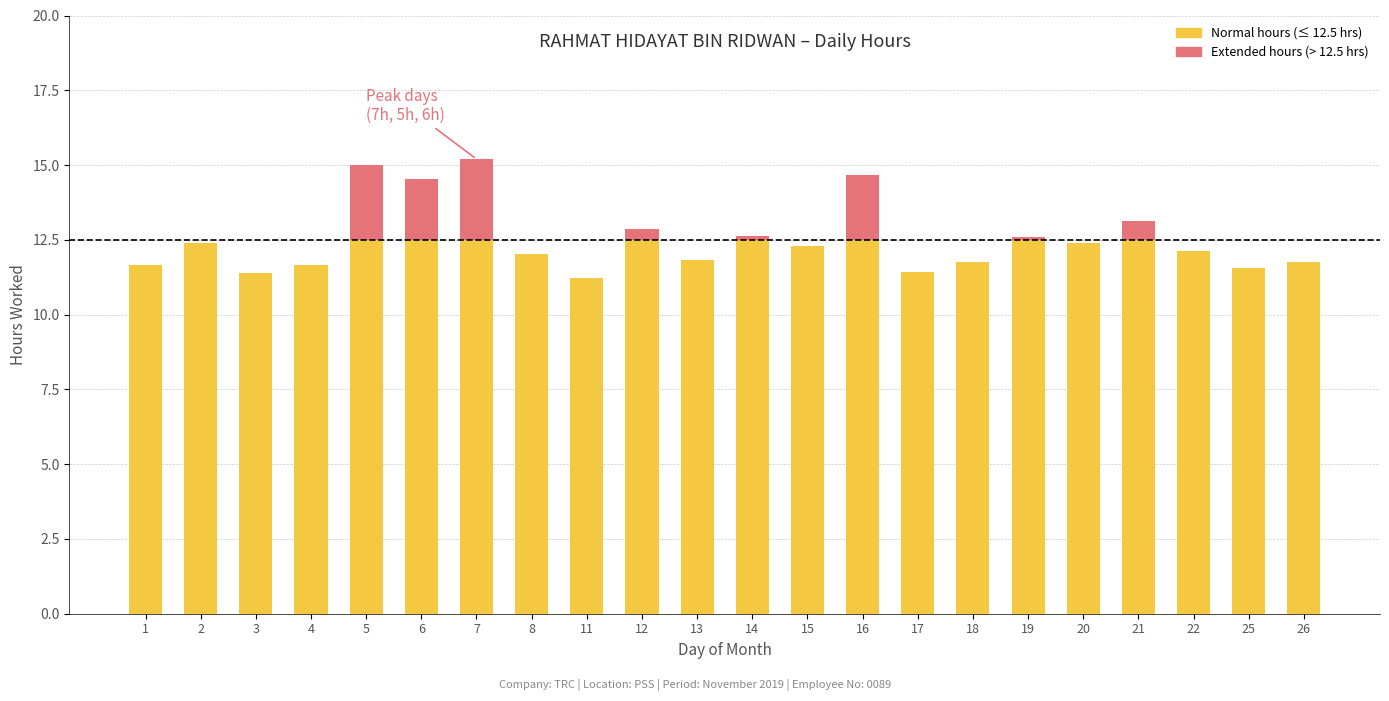

The Normal hours (≤ 12.5 hrs) series shows 4.8 at 3. True or false?

False